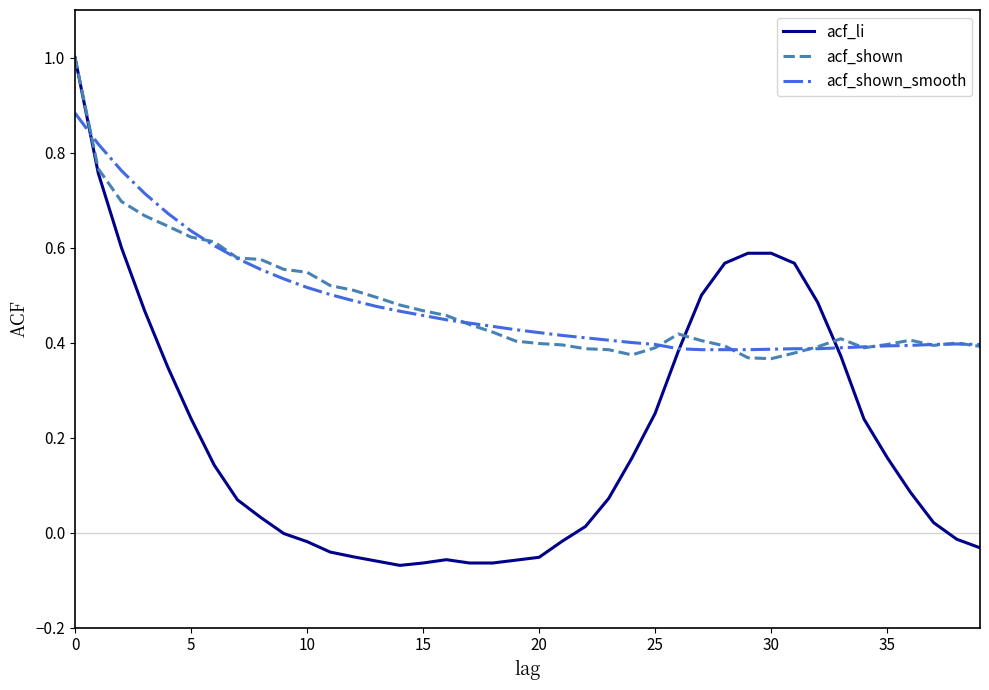

At how many categories does at least one series exceed 0?

40